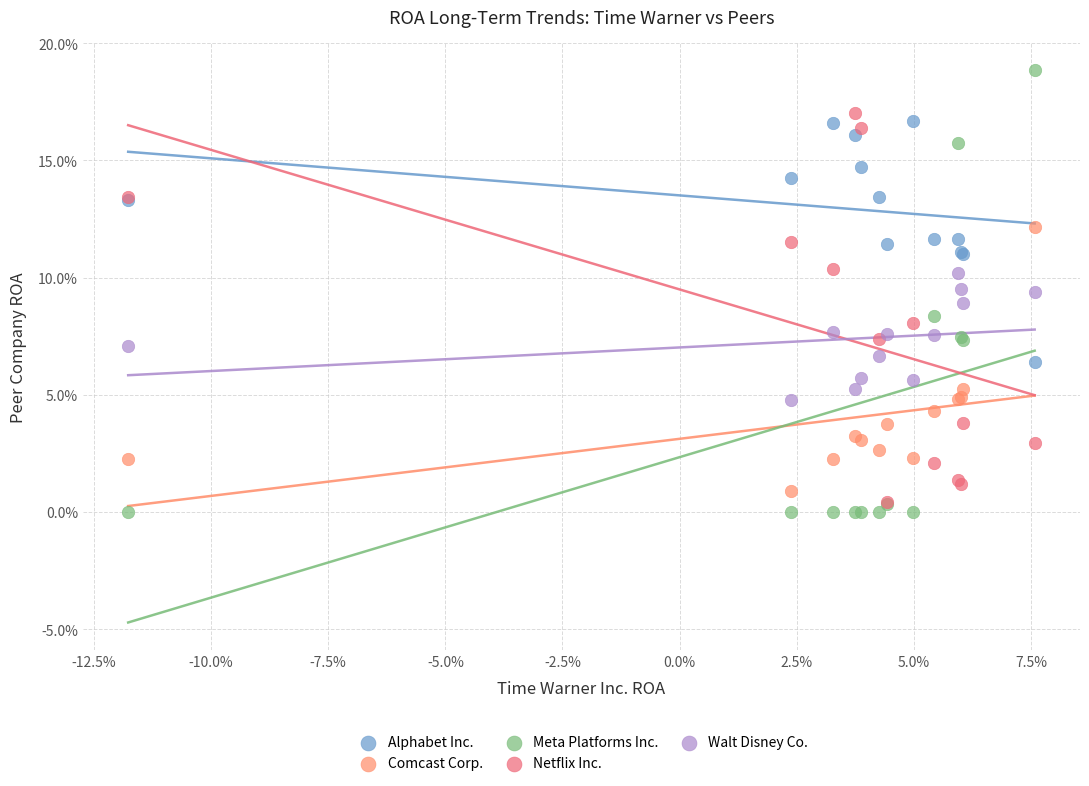

Which series contains the lowest Y value?

Meta Platforms Inc.